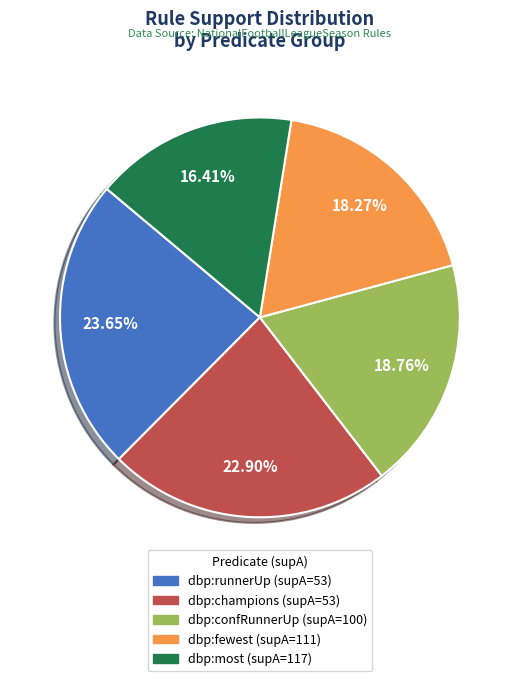

What percentage is the dbp:most (supA=117) slice, to the nearest percent?

16%